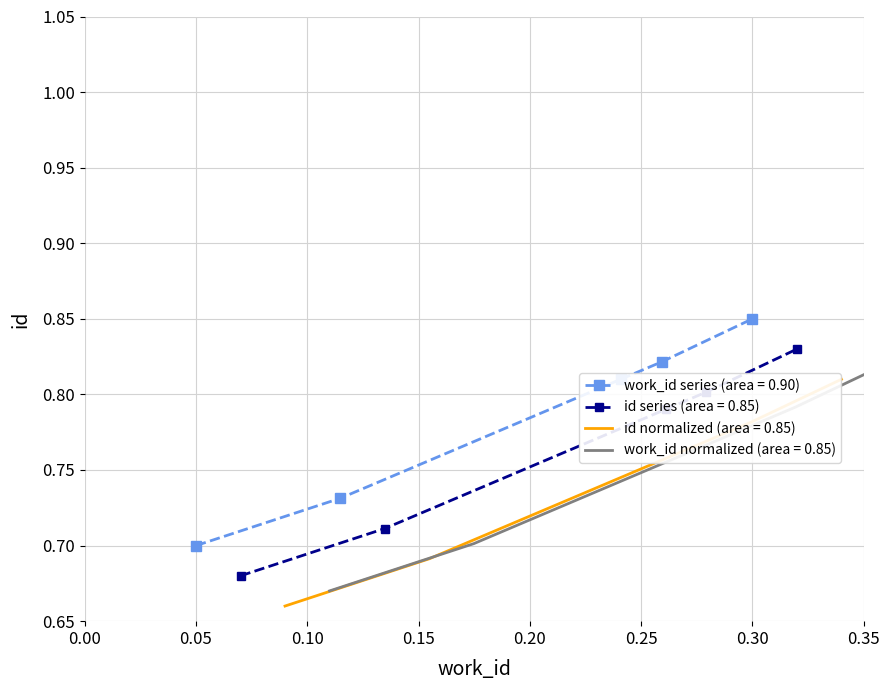

True or false: work_id series (area = 0.90) has more than 1 interior local peaks.

False